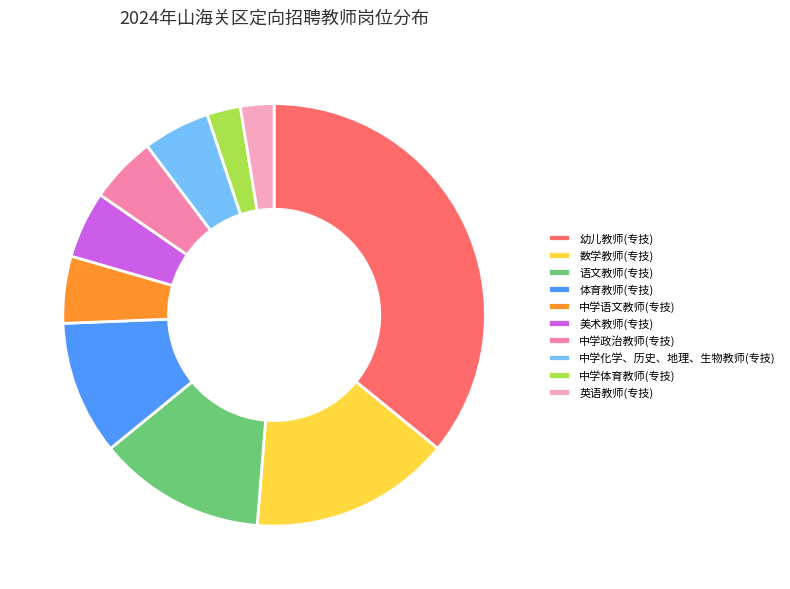

Do 中学政治教师(专技) and 语文教师(专技) together represent more than half of the pie?

No